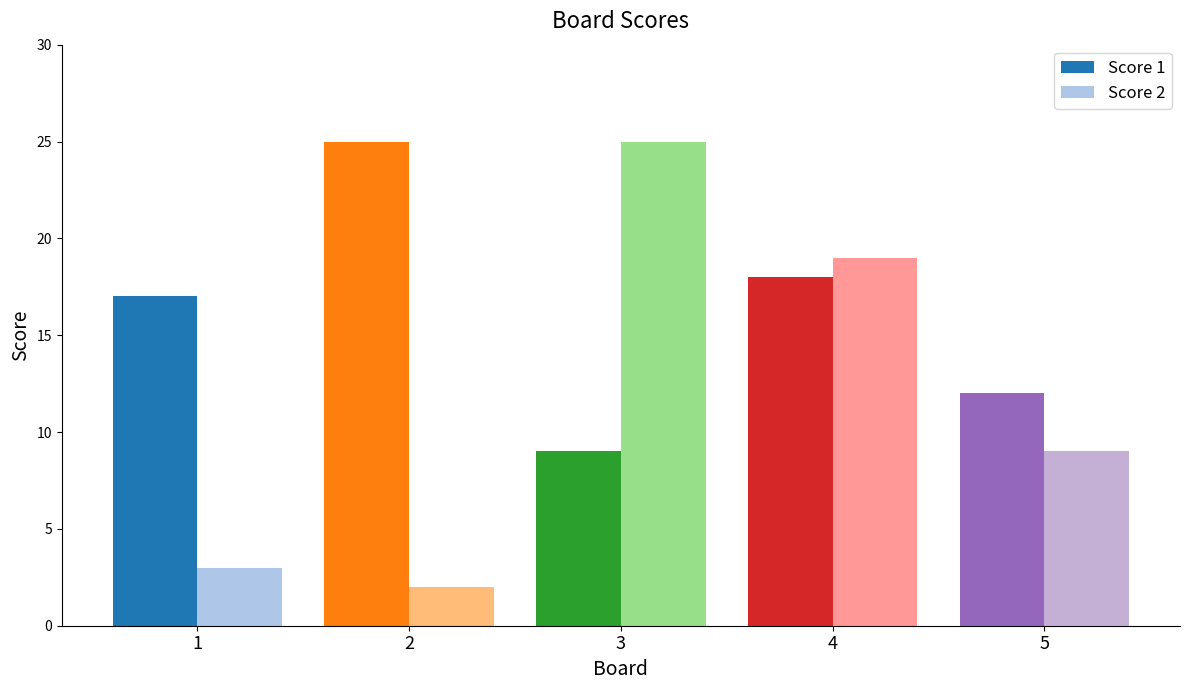

List the series in order of their peak value, highest first.

Score 1, Score 2